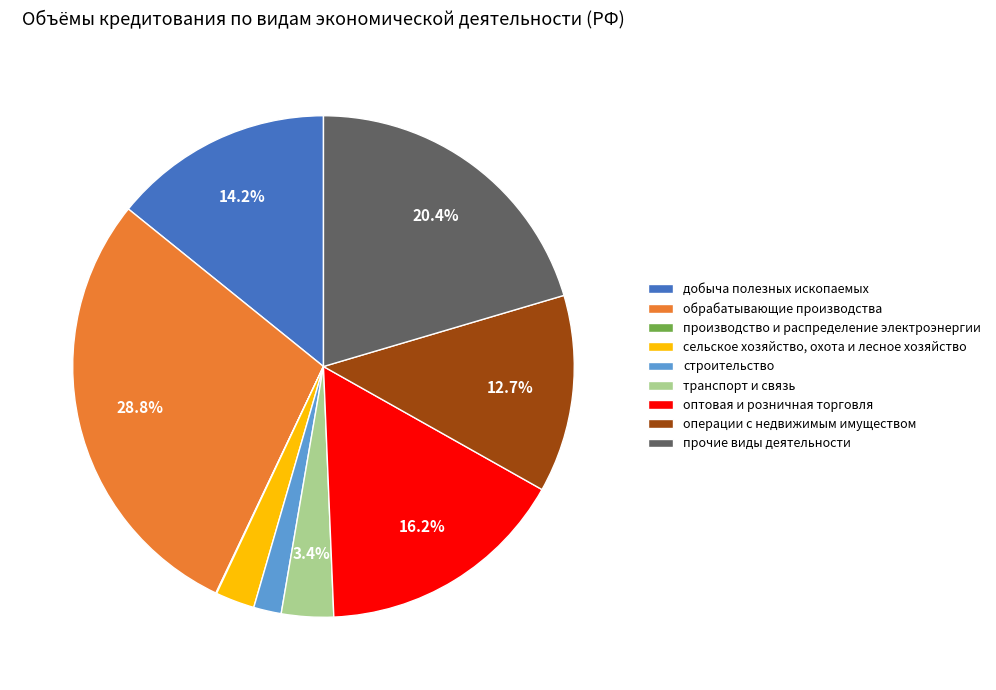

Is there any slice that represents more than half of the pie?

No